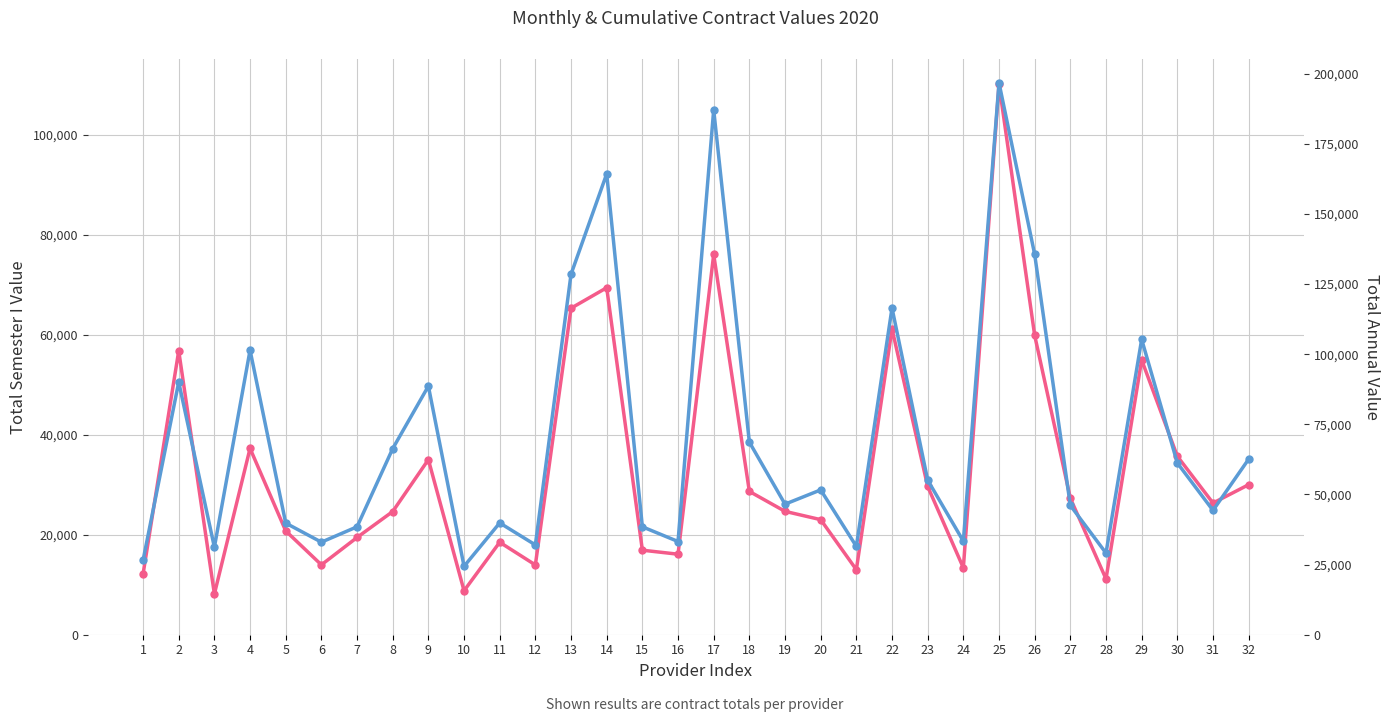

What is the total value across all series at 27?

73393.8